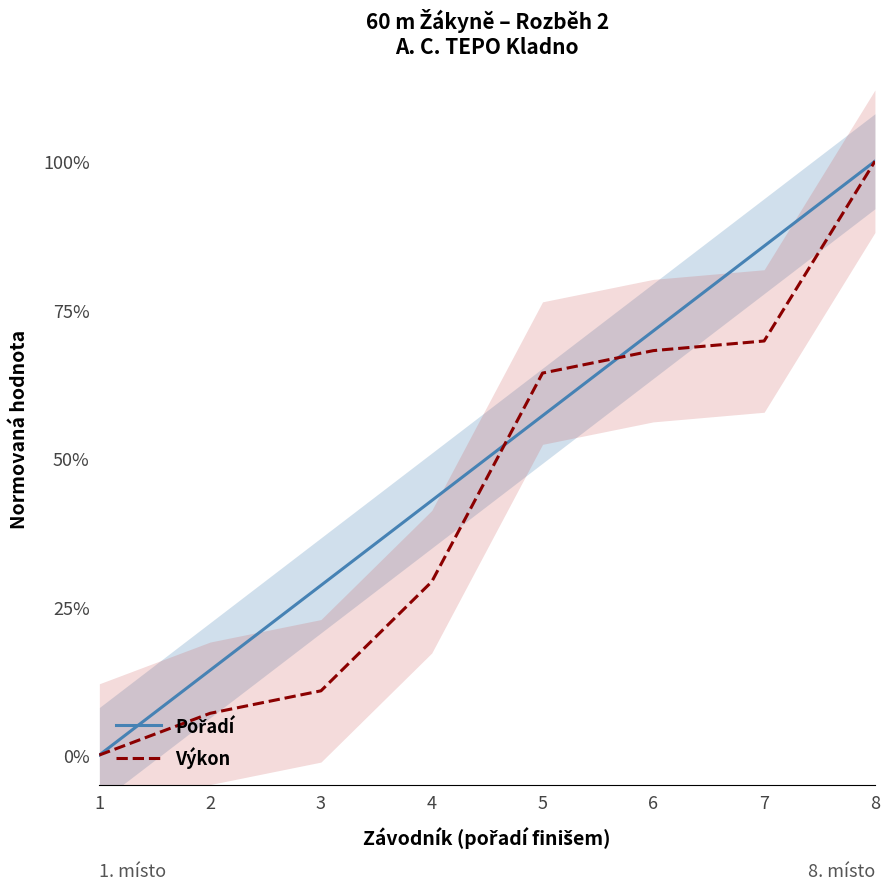

Count the number of data series in this chart.

2